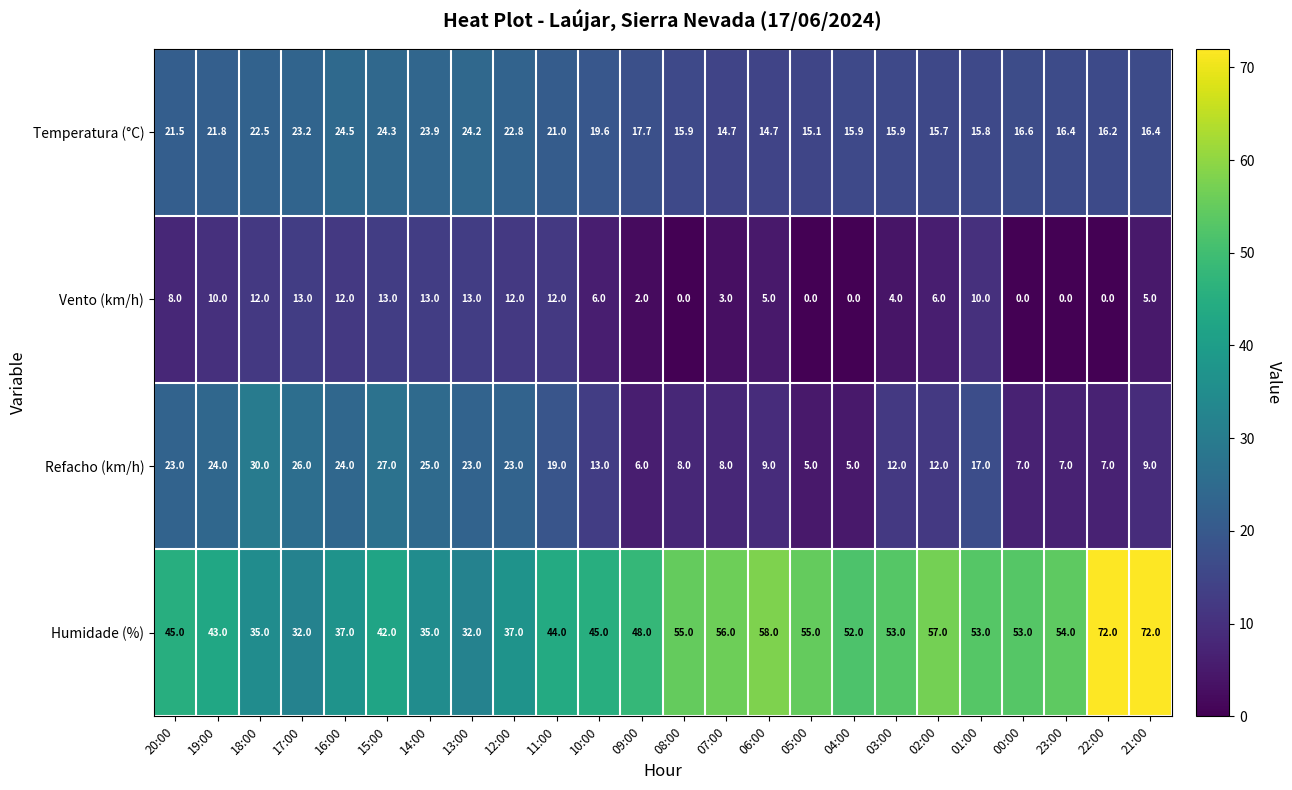

How many categories are shown in the chart?

24